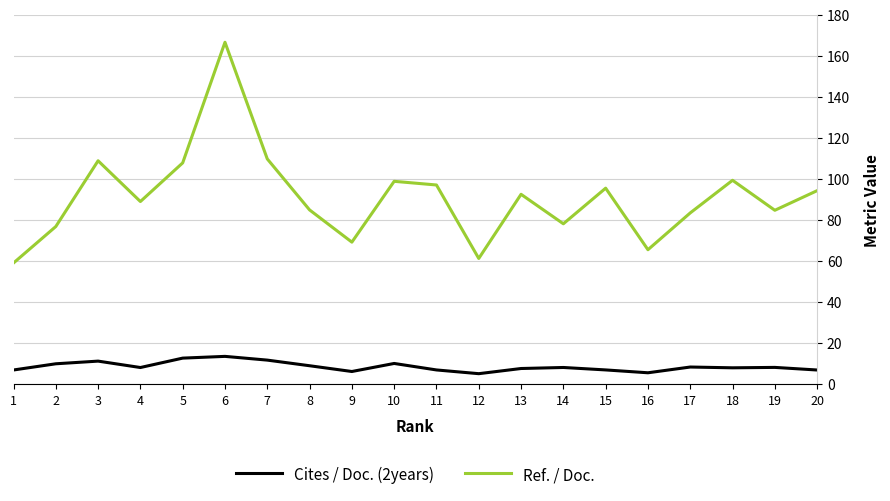

What is the difference between the maximum and minimum values in the Ref. / Doc. series?

107.5